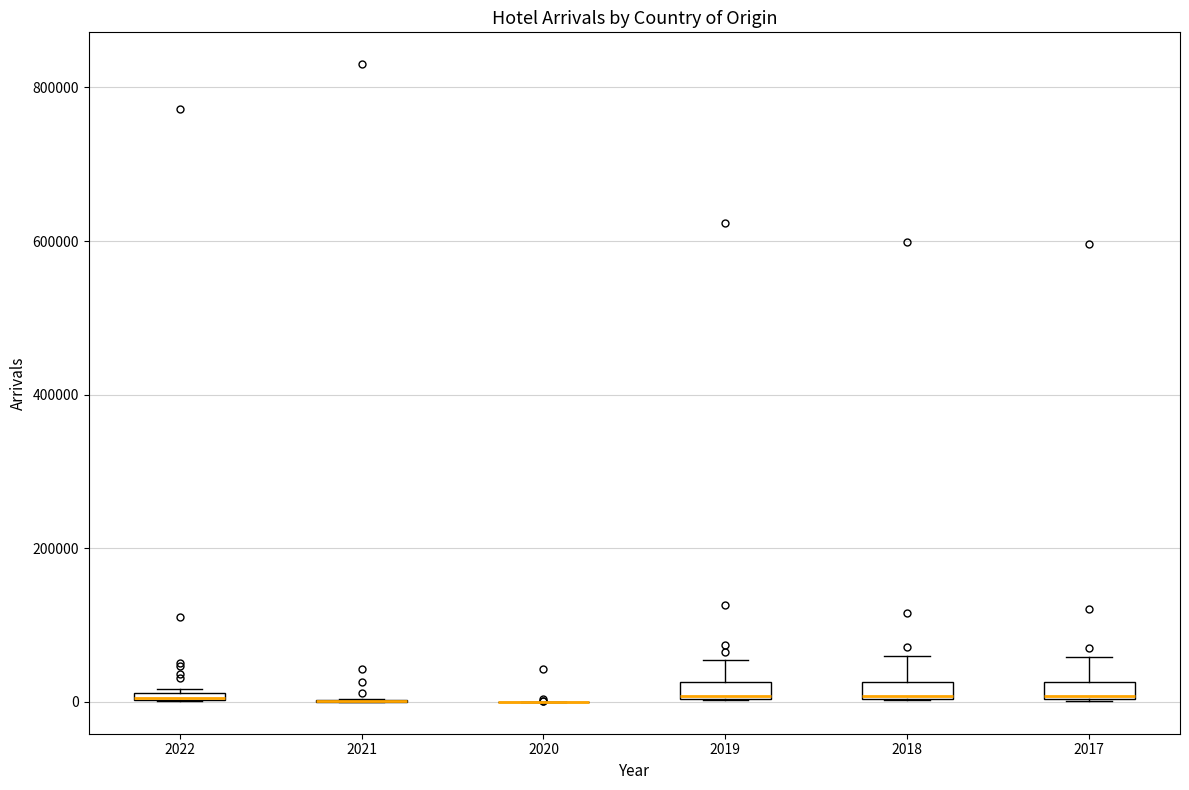

Where does the upper whisker of the box at x = 2019 end on the y-axis? The values are not printed on the chart, so give them approximately, as read against the axis.

60000